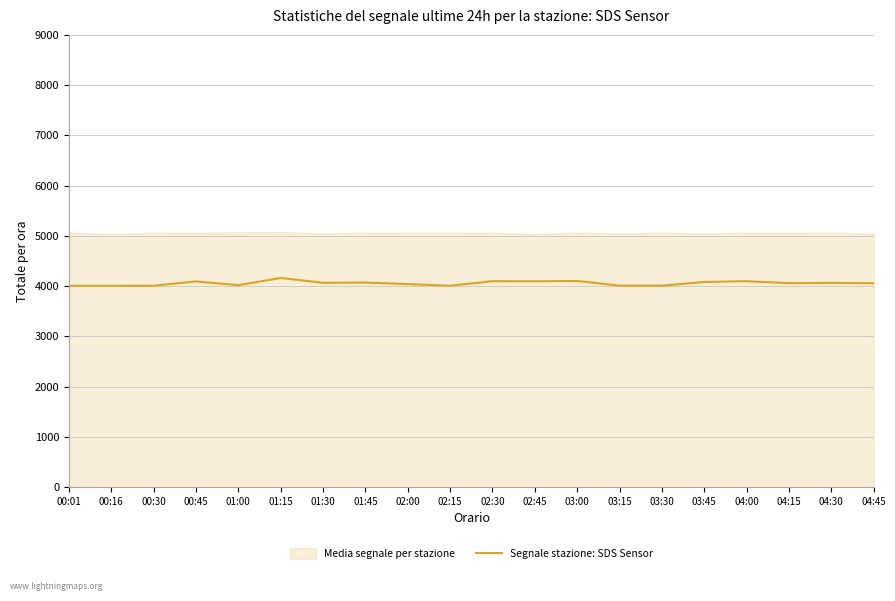

Does the chart display data point markers on the line(s)?

No